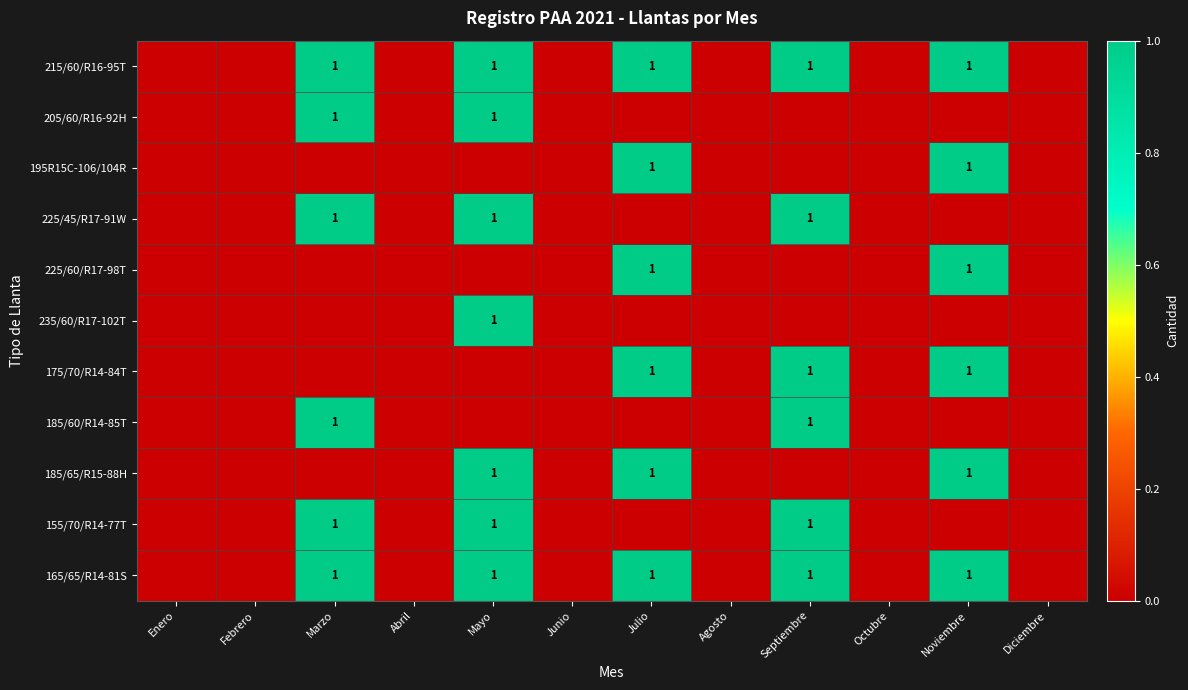

The 185/60/R14-85T series shows 0 at Marzo. True or false?

False